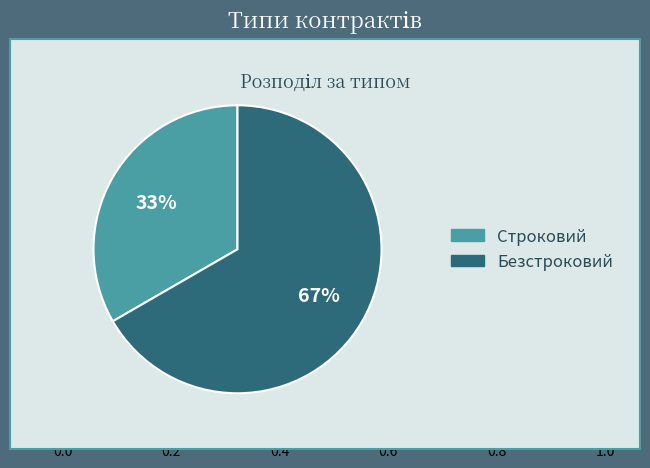

Approximately how many times larger is the value at Строковий compared to Безстроковий?

0.5